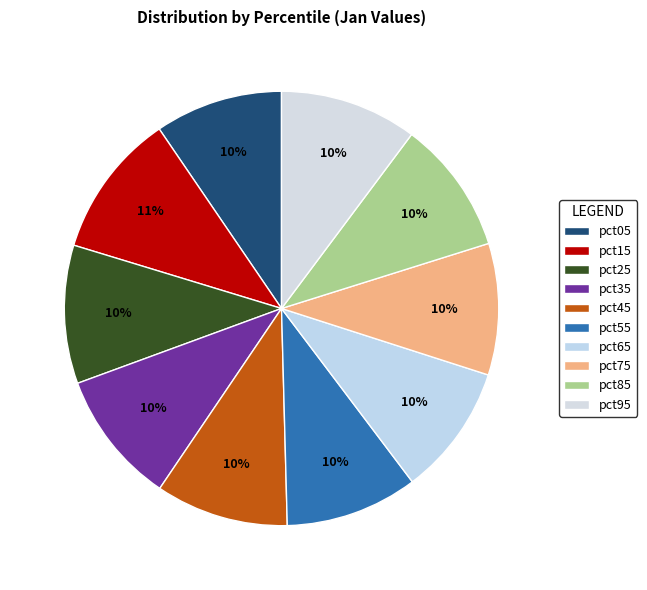

Count the number of slices in the pie.

10